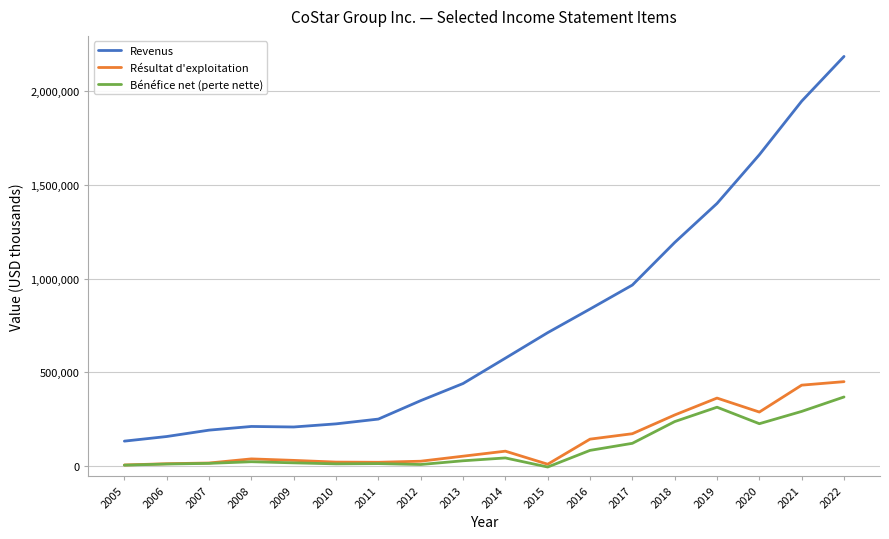

Which series has the largest total across all categories?

Revenus